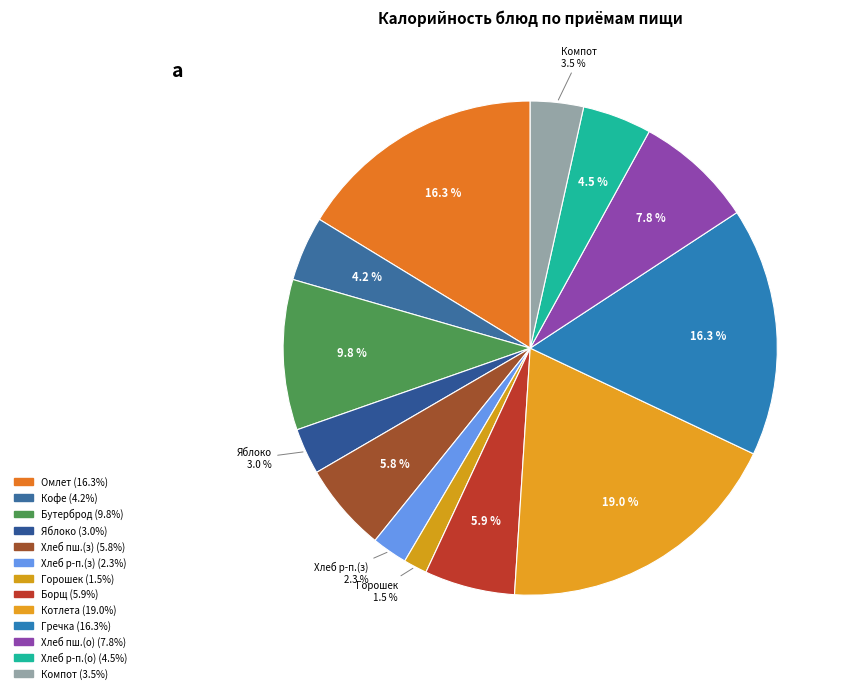

How many slices are in this pie chart?

13